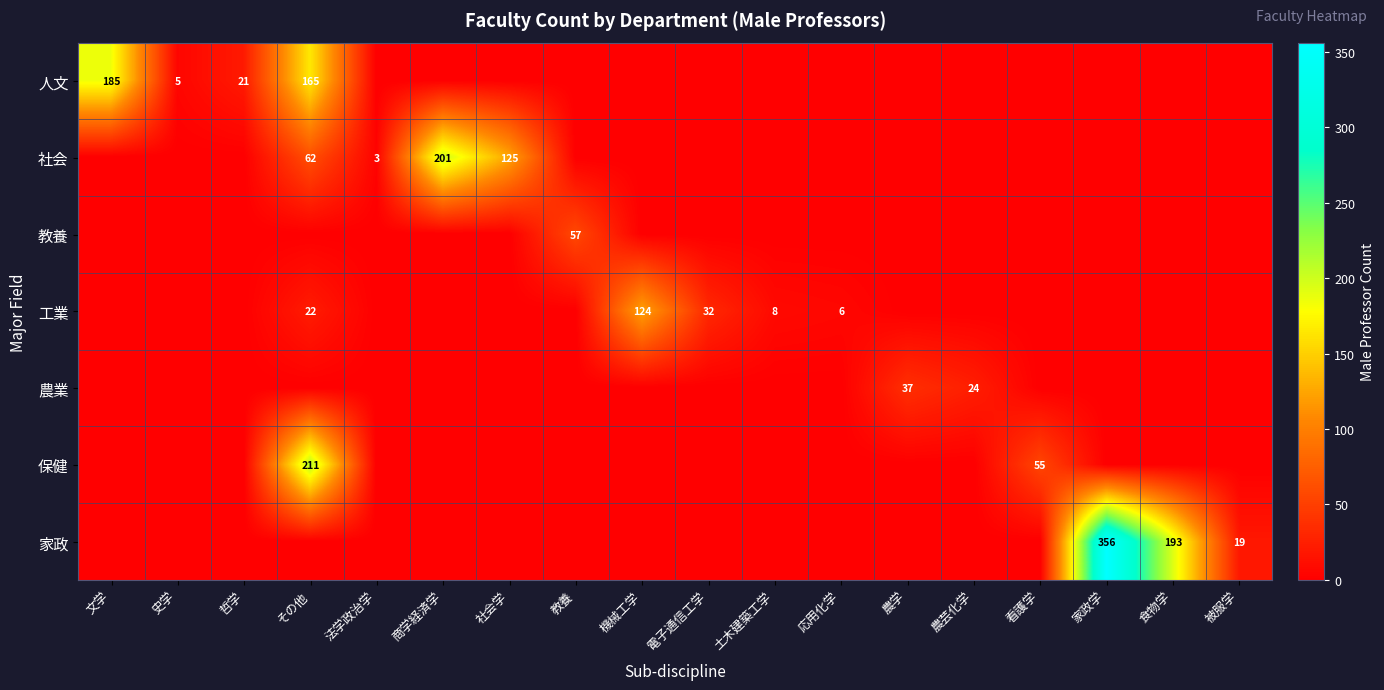

Which series changed the most between 食物学 and 被服学?

家政